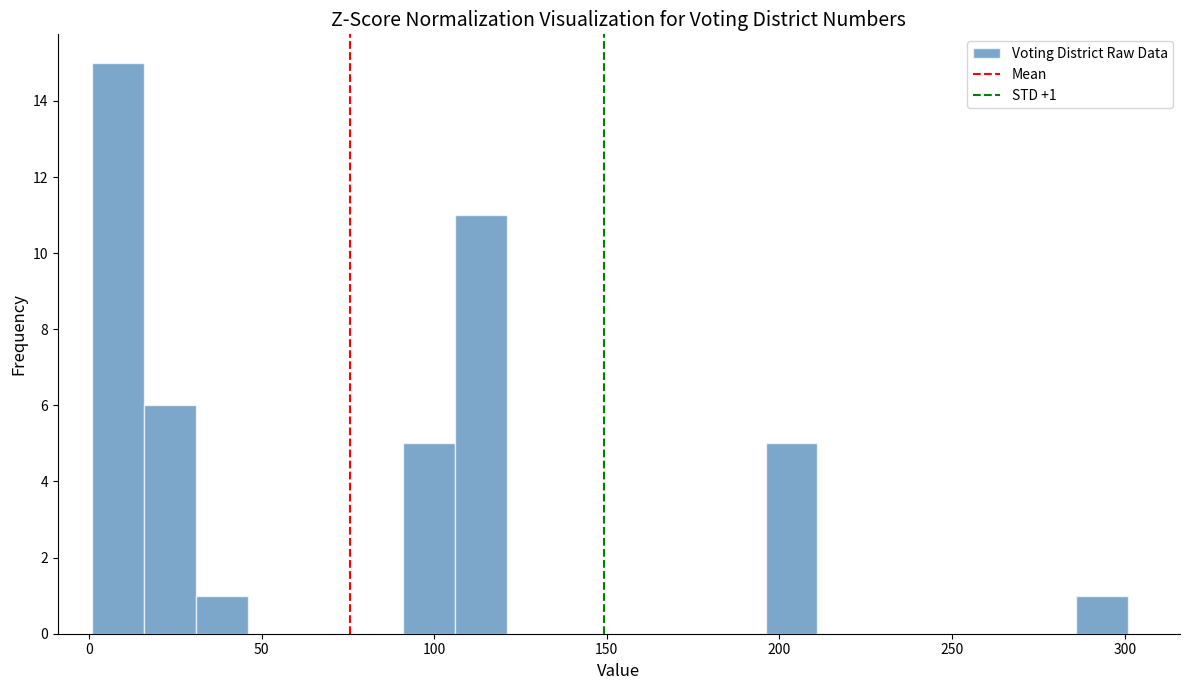

Read against the x-axis, roughly where is the centre of the tallest bar?

10